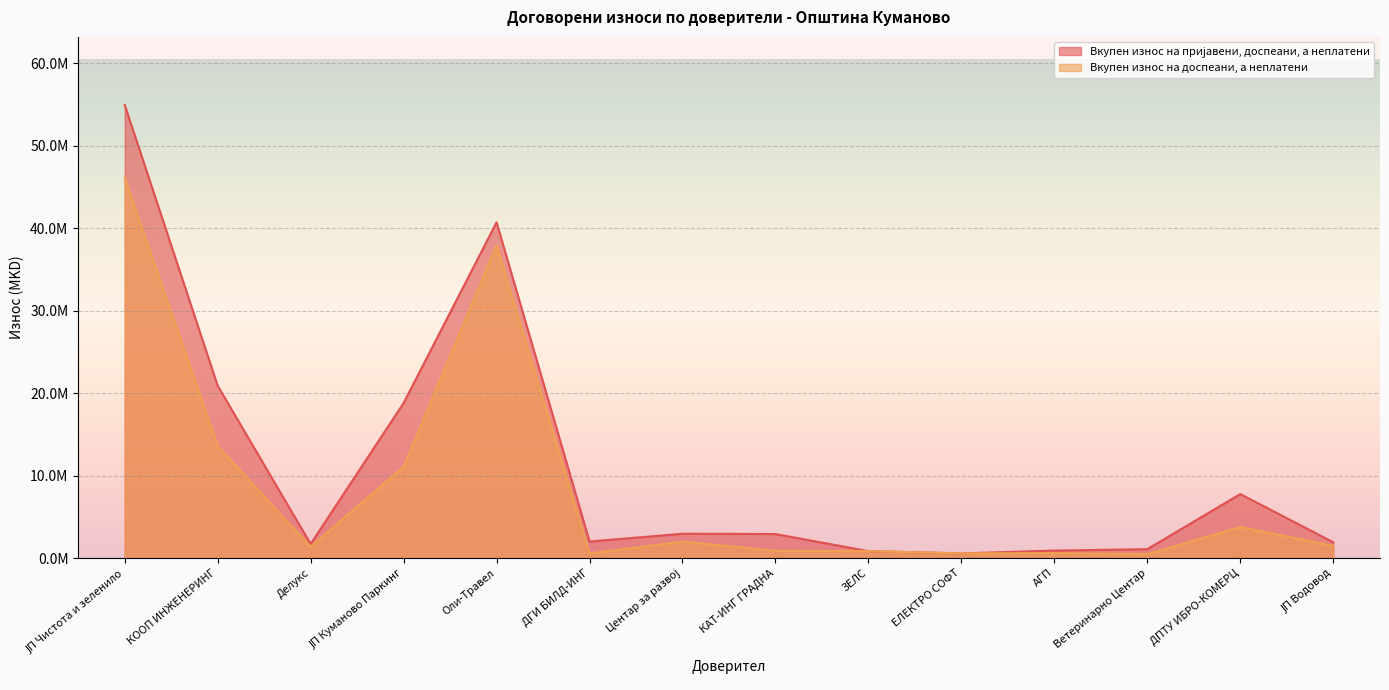

At which label does Вкупен износ на доспеани, а неплатени first exceed 1491879?

ЈП Чистота и зеленило